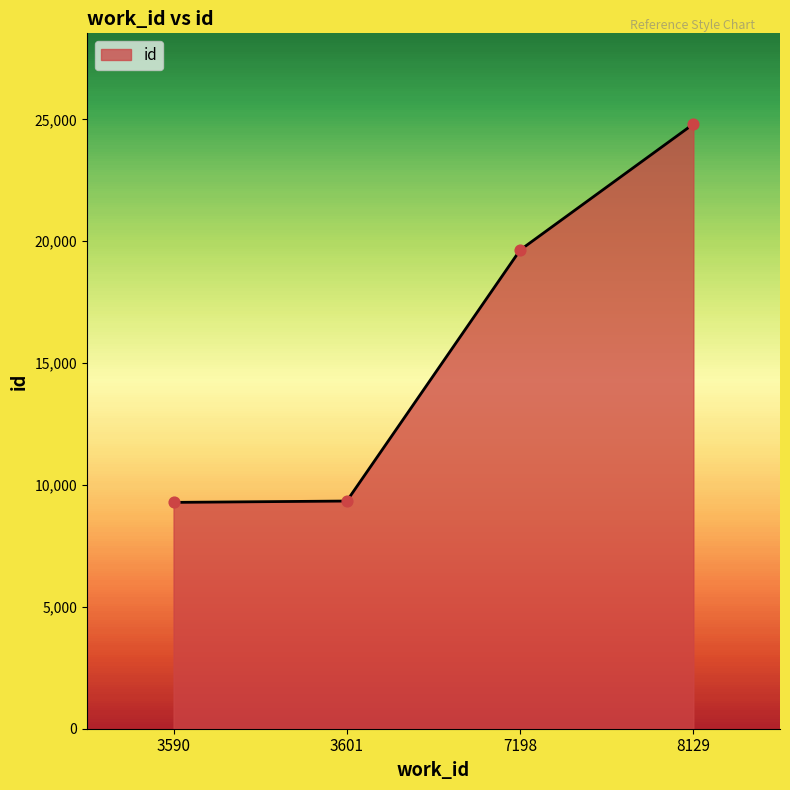

Which has a higher value, 7198 or 3590?

7198